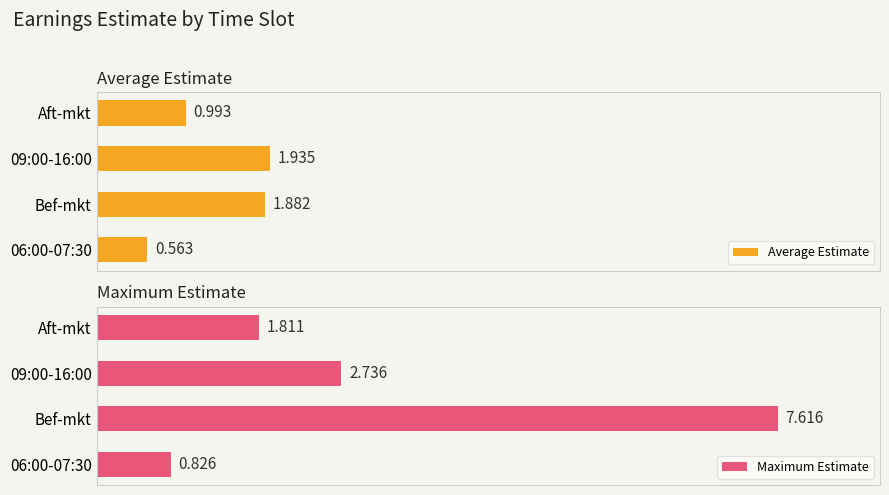

At which label is Average Estimate closest to 1?

Aft-mkt